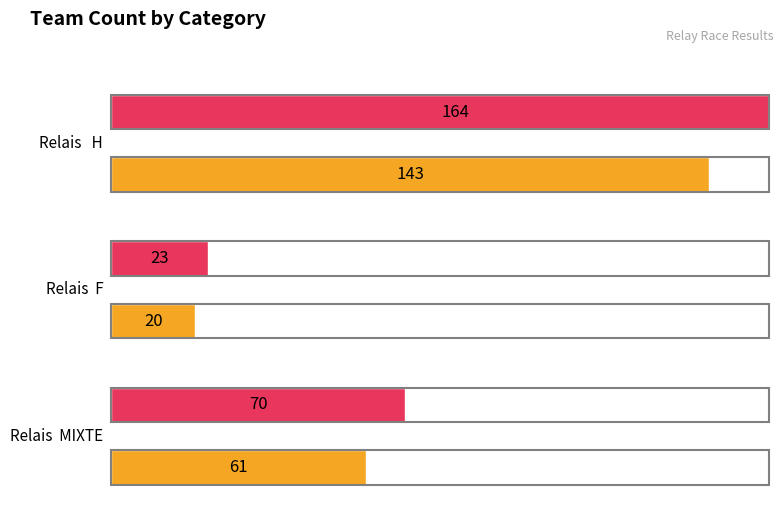

The chart shows a value of 91 at Relais  MIXTE. True or false?

False